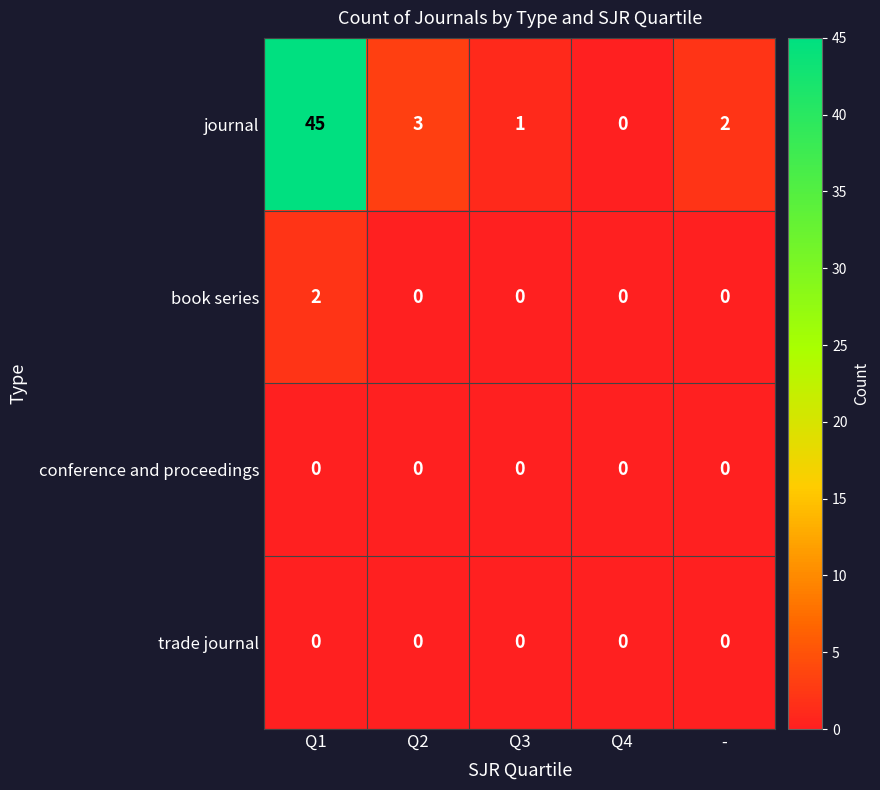

What is the difference between the maximum and minimum values in the journal series?

45